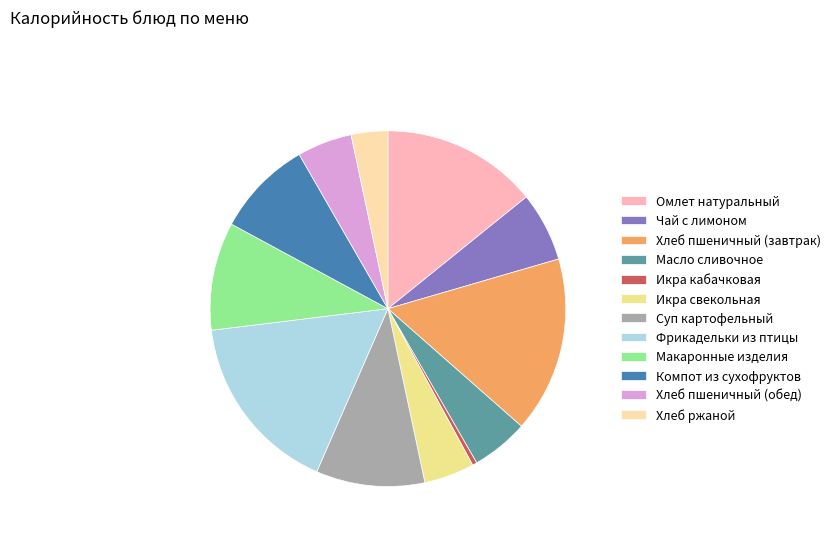

Between Икра свекольная and Икра кабачковая, which is larger?

Икра свекольная